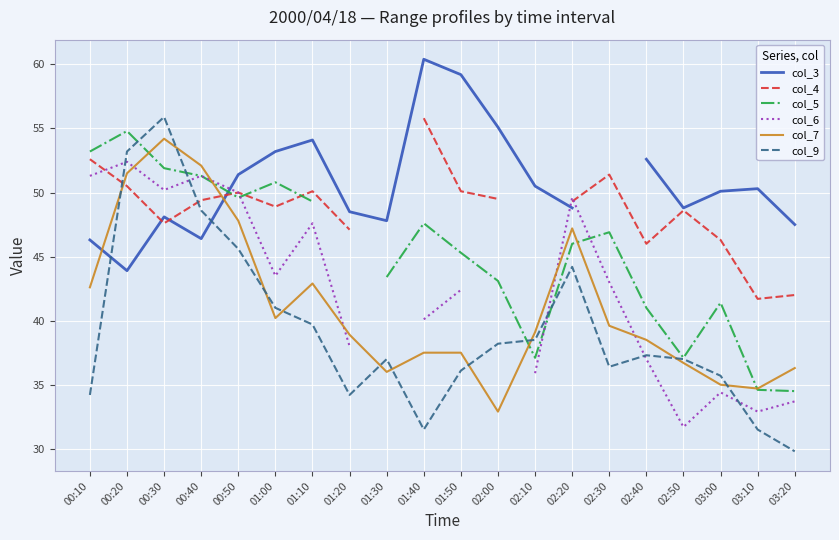

At how many categories does at least one series exceed 53?

8